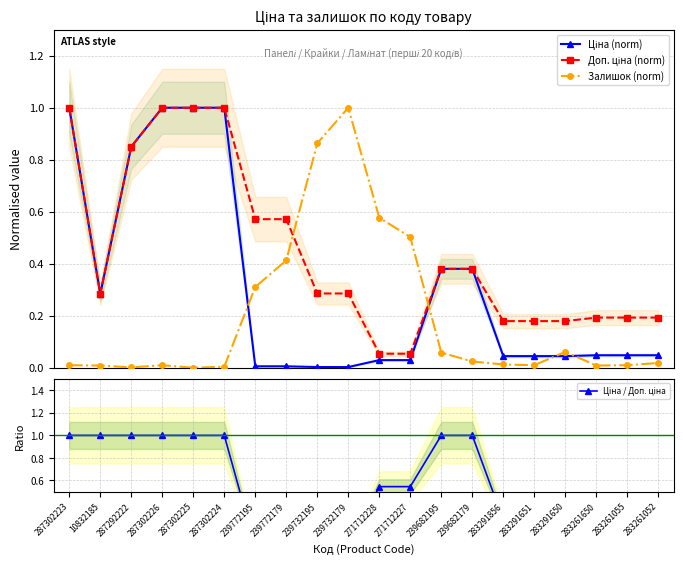

True or false: Доп. ціна (norm) and Ціна (norm) intersect in this chart.

False